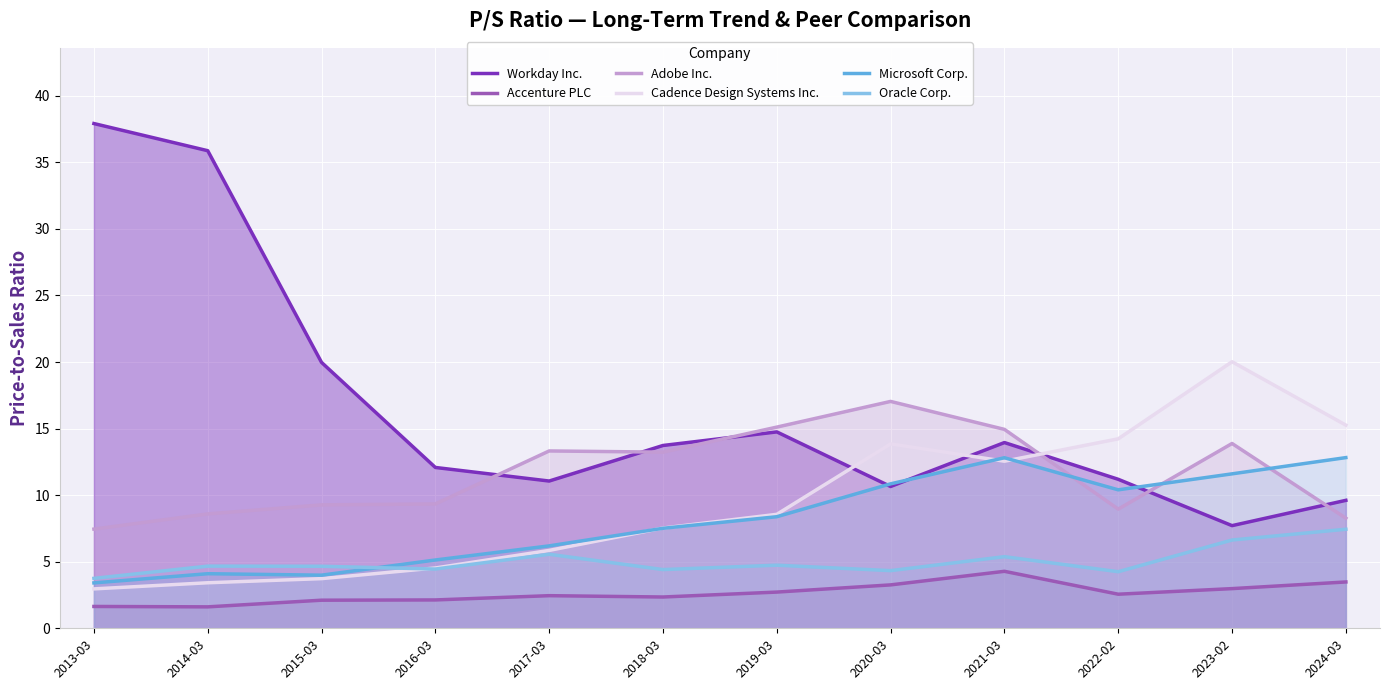

What are all the series names shown in the legend?

Workday Inc., Accenture PLC, Adobe Inc., Cadence Design Systems Inc., Microsoft Corp., Oracle Corp.